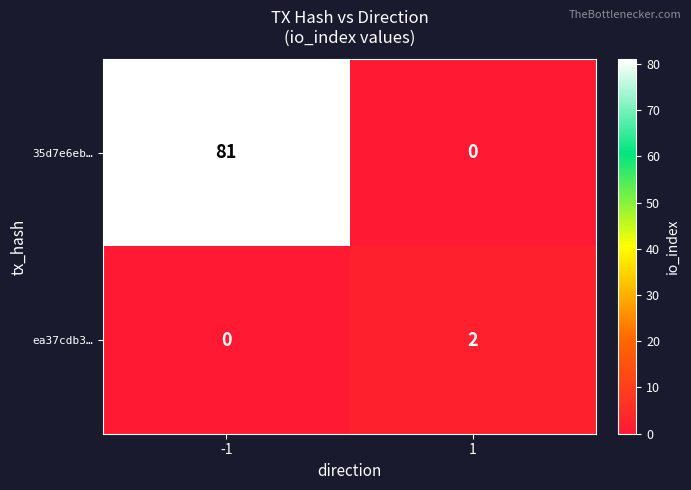

Is it true that ea37cdb3… equals 0 at -1?

True